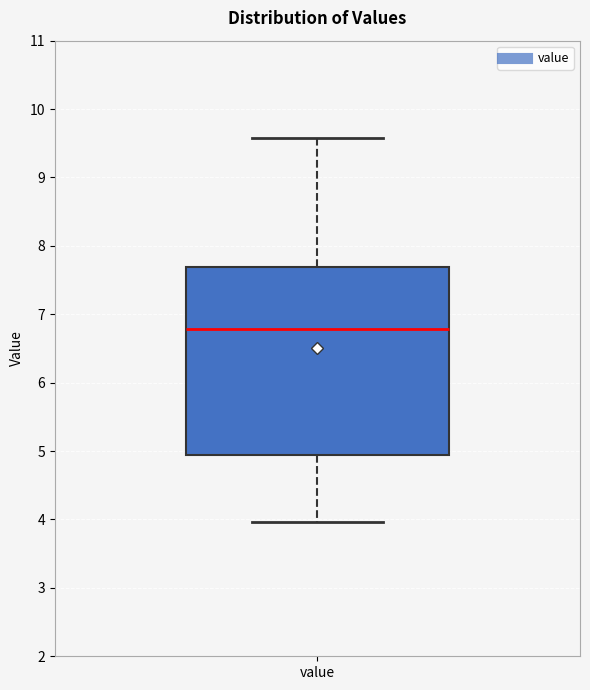

Transcribe this box plot: give where the median line is, the range the box spans, and where the two whiskers end, as read against the y-axis. The values are not printed on the chart, so give them approximately, as read against the axis.

median 6.8, box 4.9 to 7.7, whiskers 4.0 to 9.6